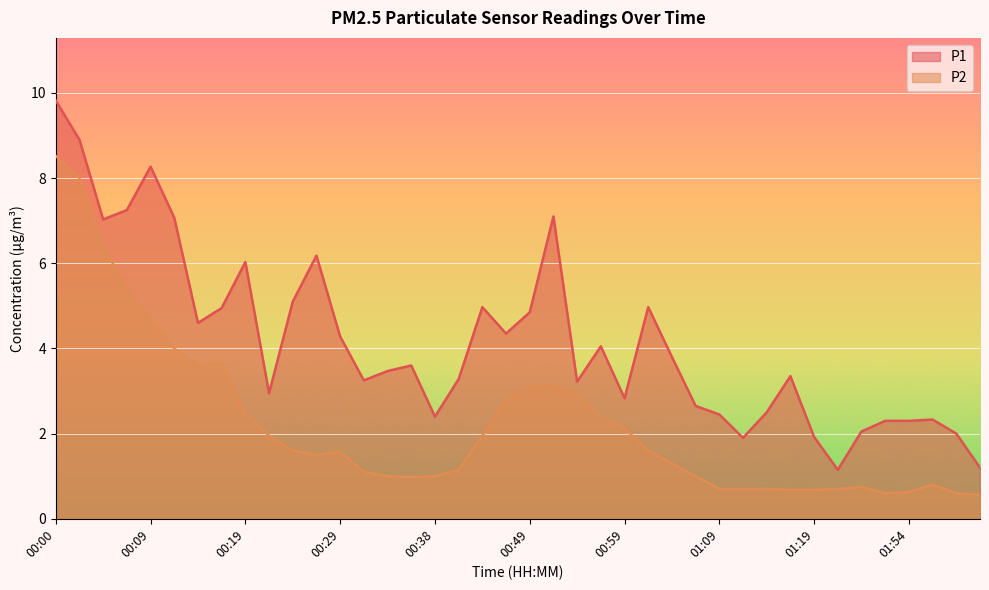

Rank the series at 01:16 from highest to lowest value.

P1, P2